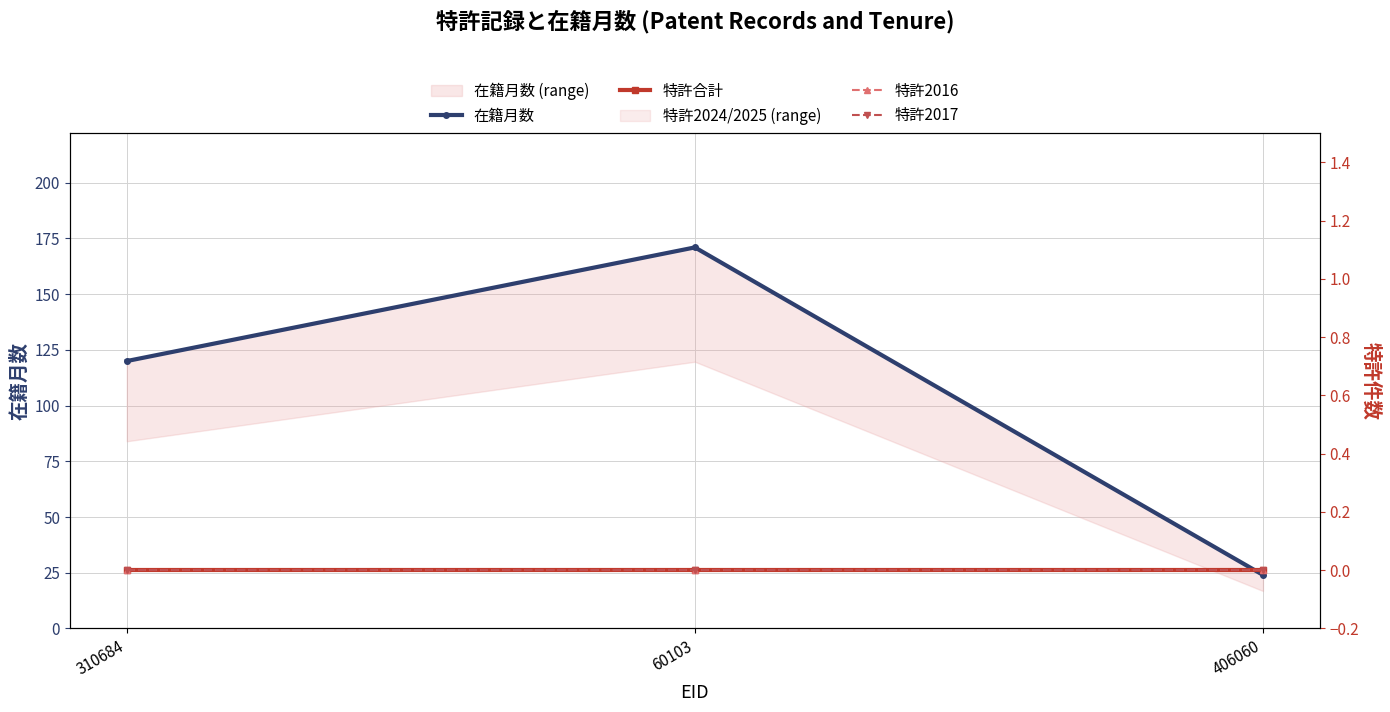

What is the label of the 2nd point from the left?

60103